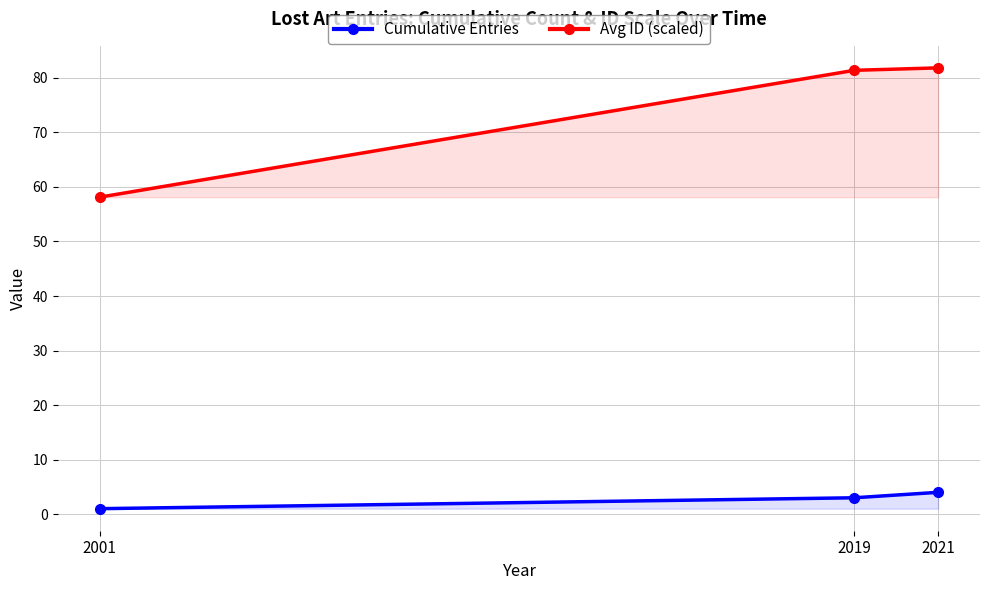

What is the difference between the highest and lowest values at 2019?

78.4